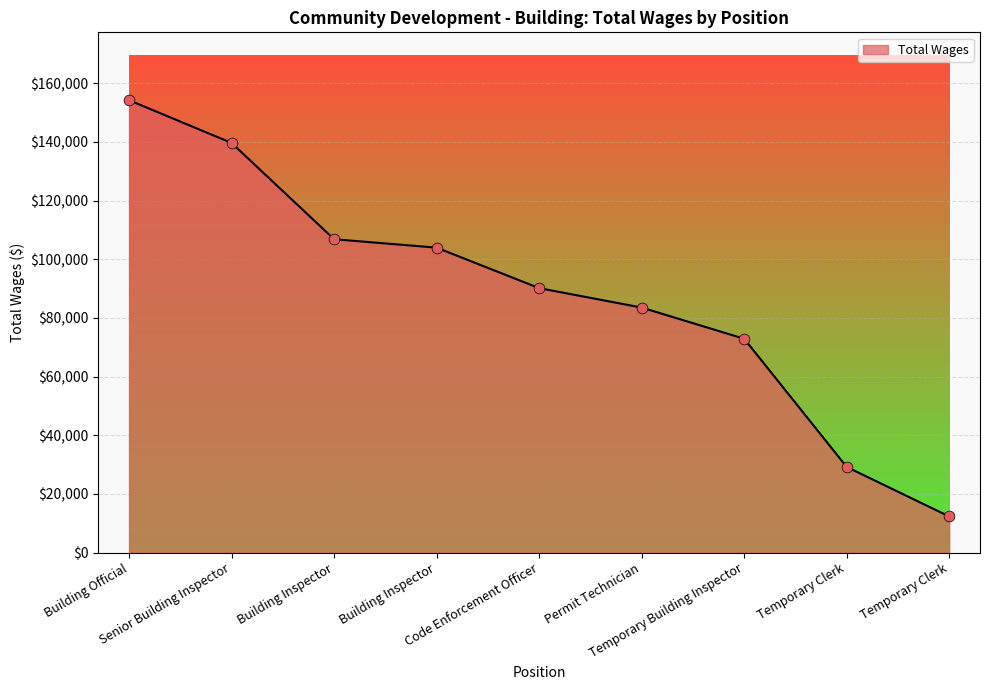

Does the chart have visible grid lines?

Yes